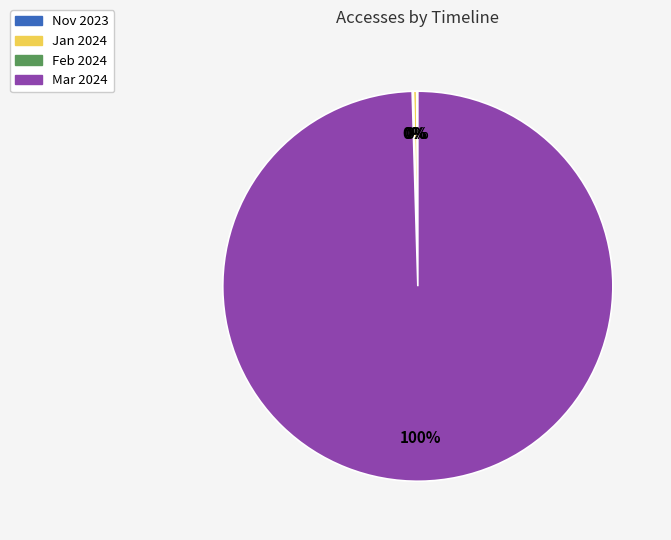

Does any single category account for the majority?

Yes